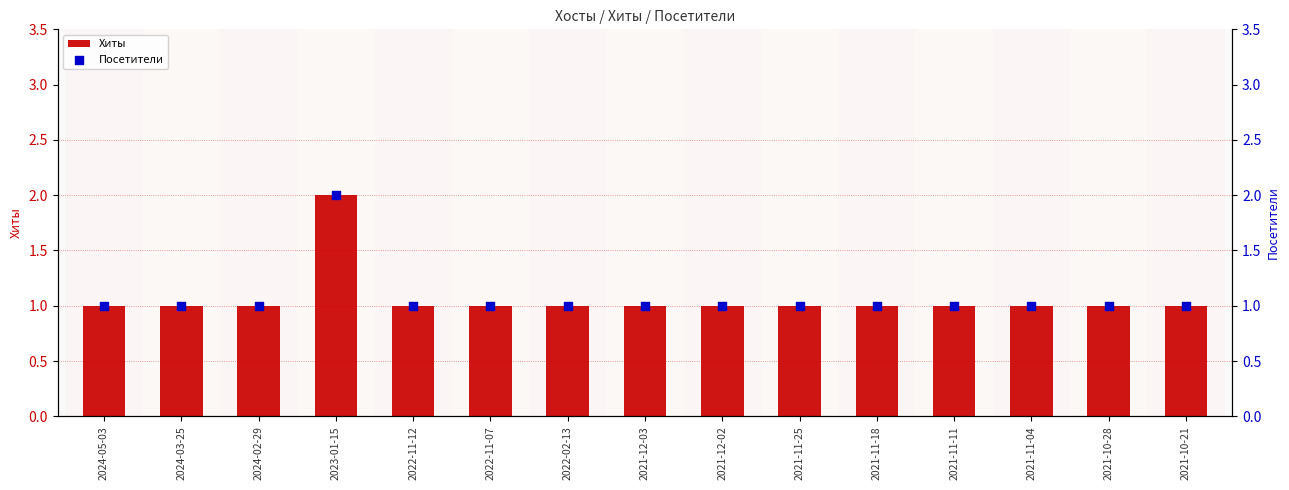

At how many categories does at least one series exceed 1?

1